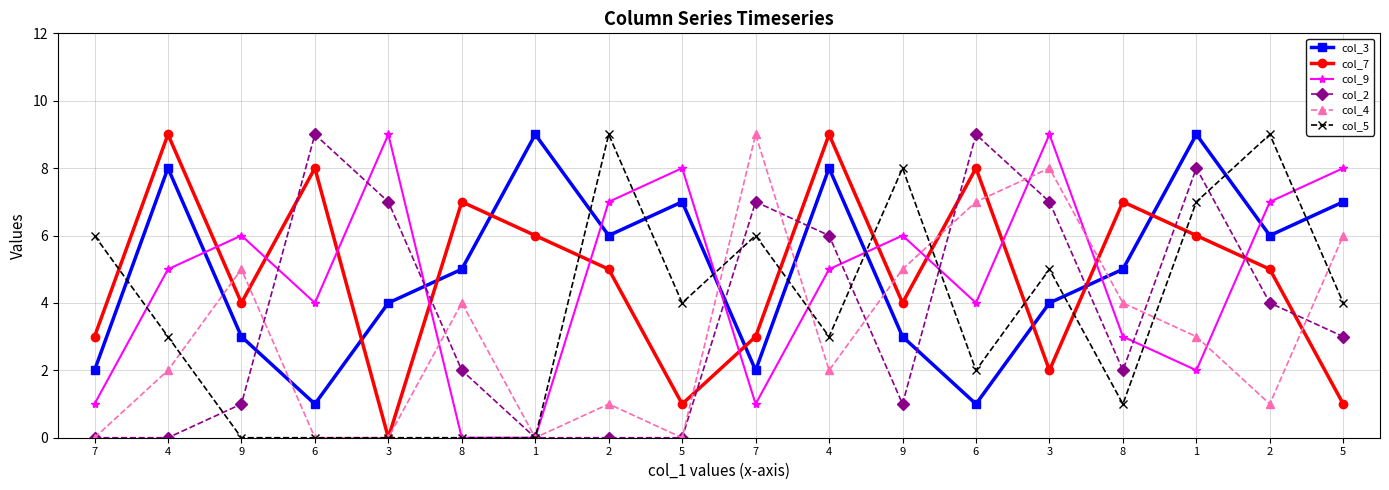

True or false: col_9 has a value of 8 at 5.

True